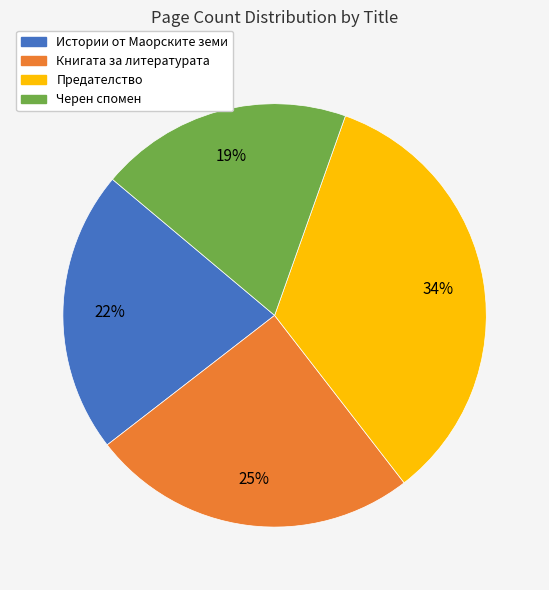

True or false: Книгата за литературата accounts for 25% of the total.

True